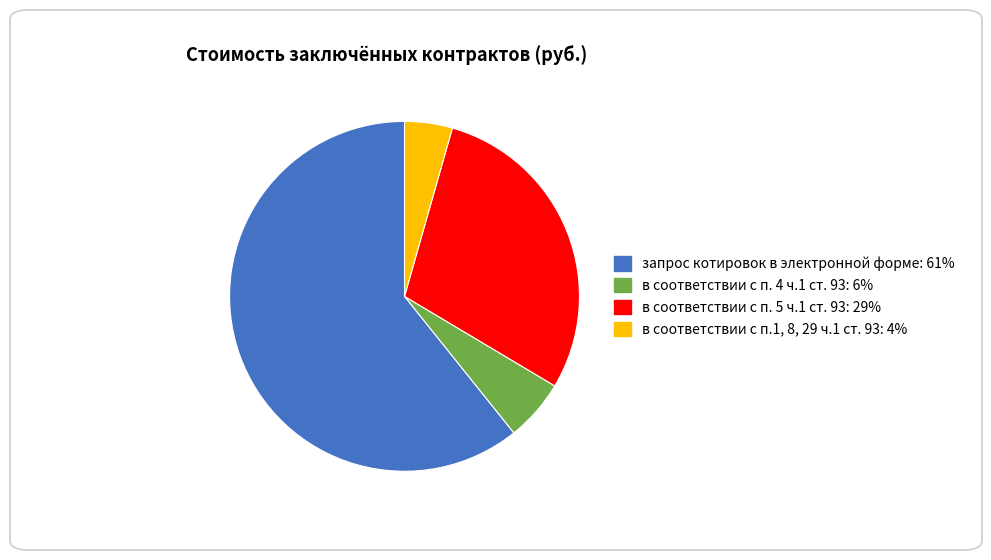

Between запрос котировок в электронной форме and в соответствии с п. 4 ч.1 ст. 93, which is larger?

запрос котировок в электронной форме